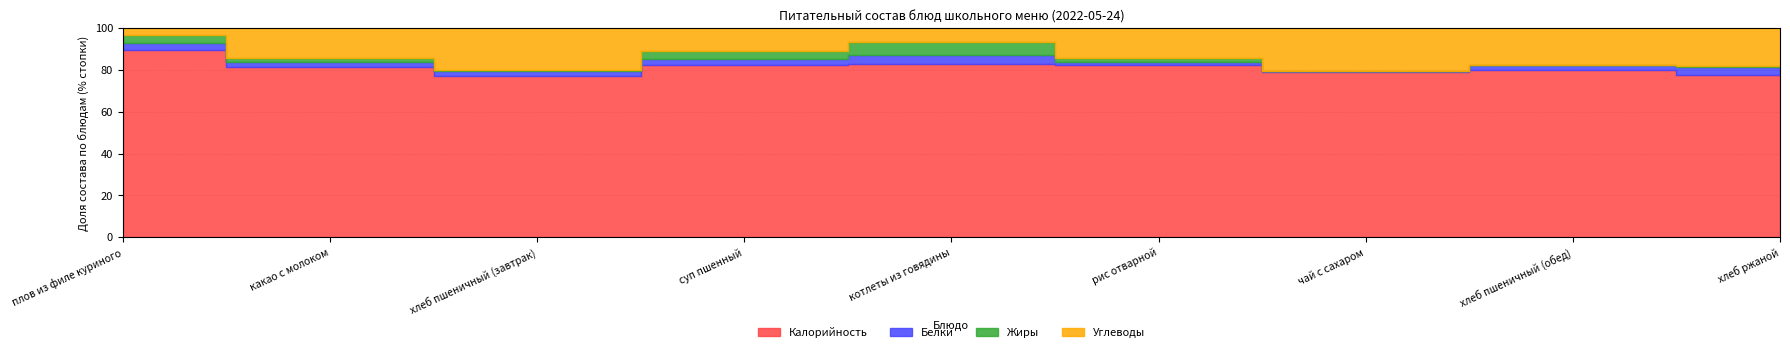

Reading left to right, extract all data points from this chart.

Калорийность: 346.0	190.0	92.0	167.0	203.0	228.0	58.0	69.0	43.0
Белки: 12.0	5.0	3.0	6.0	10.0	4.0	0.2	2.0	2.0
Жиры: 16.0	5.0	0.3	8.0	16.0	6.0	0.0	0.1	0.3
Углеводы: 12.0	33.0	24.0	22.0	16.0	39.0	15.0	15.0	10.0